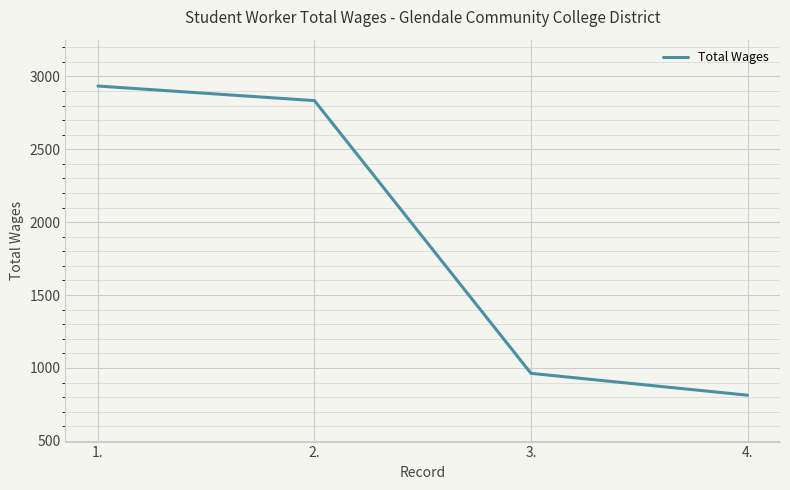

Which label corresponds to the smallest value in the chart?

4.